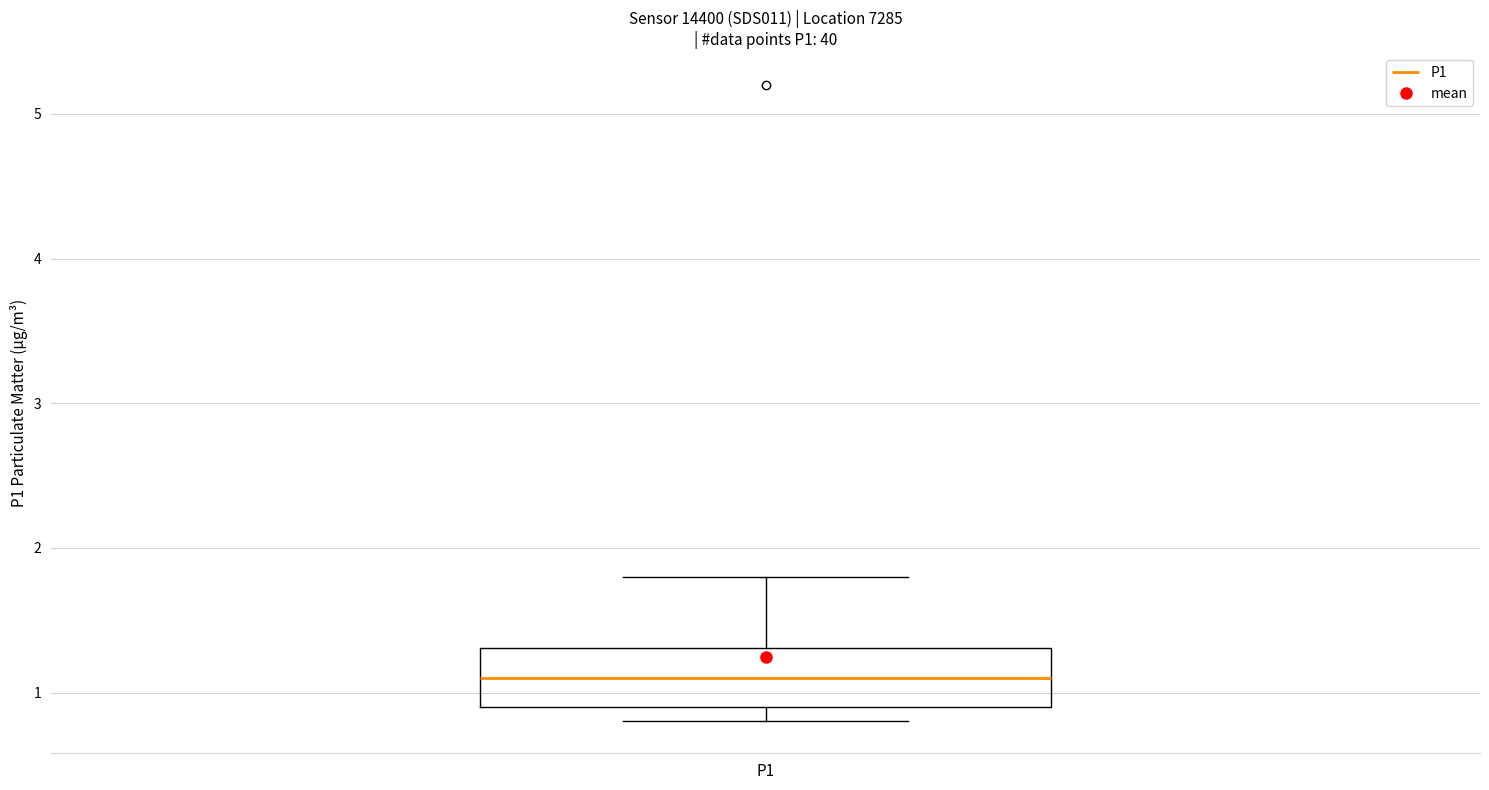

Transcribe this box plot: give where the median line is, the range the box spans, and where the two whiskers end, as read against the y-axis. The values are not printed on the chart, so give them approximately, as read against the axis.

median 1.1, box 0.9 to 1.3, whiskers 0.8 to 1.8